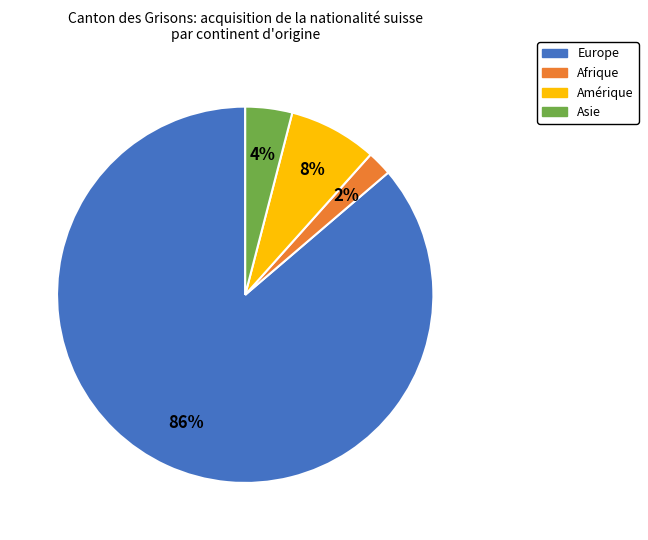

Between Europe and Amérique, which is larger?

Europe